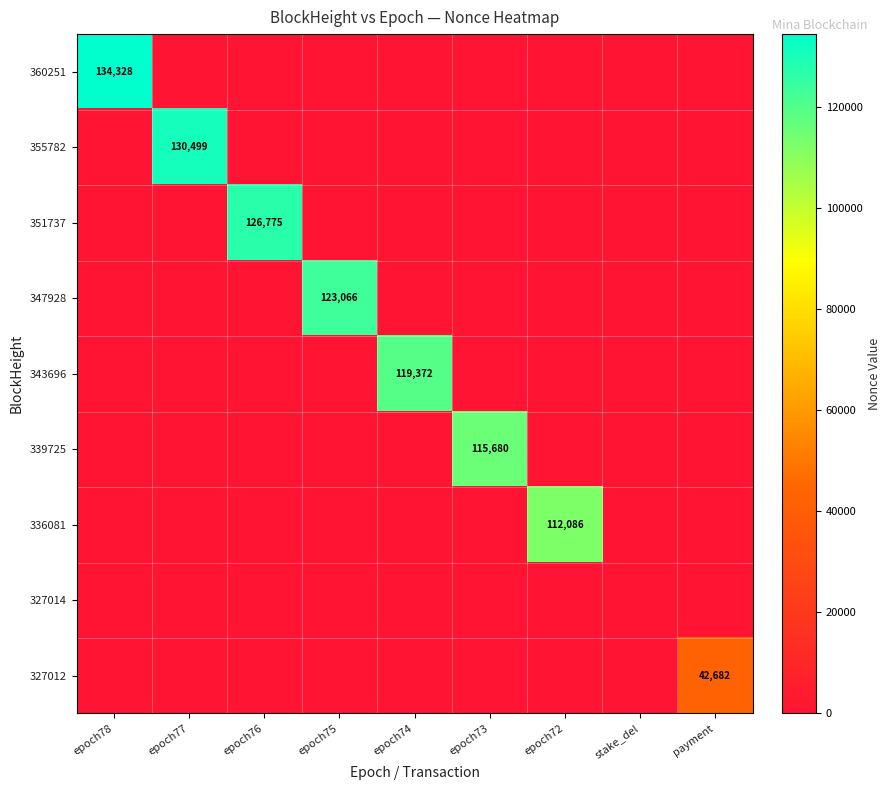

True or false: 327014 has a value of 0 at epoch73.

True